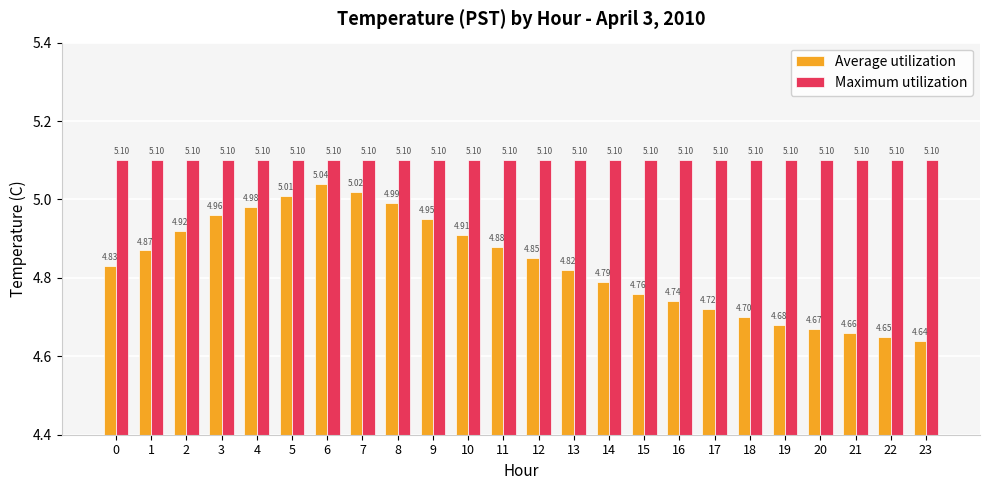

Which series changed the most between 15 and 17?

Average utilization